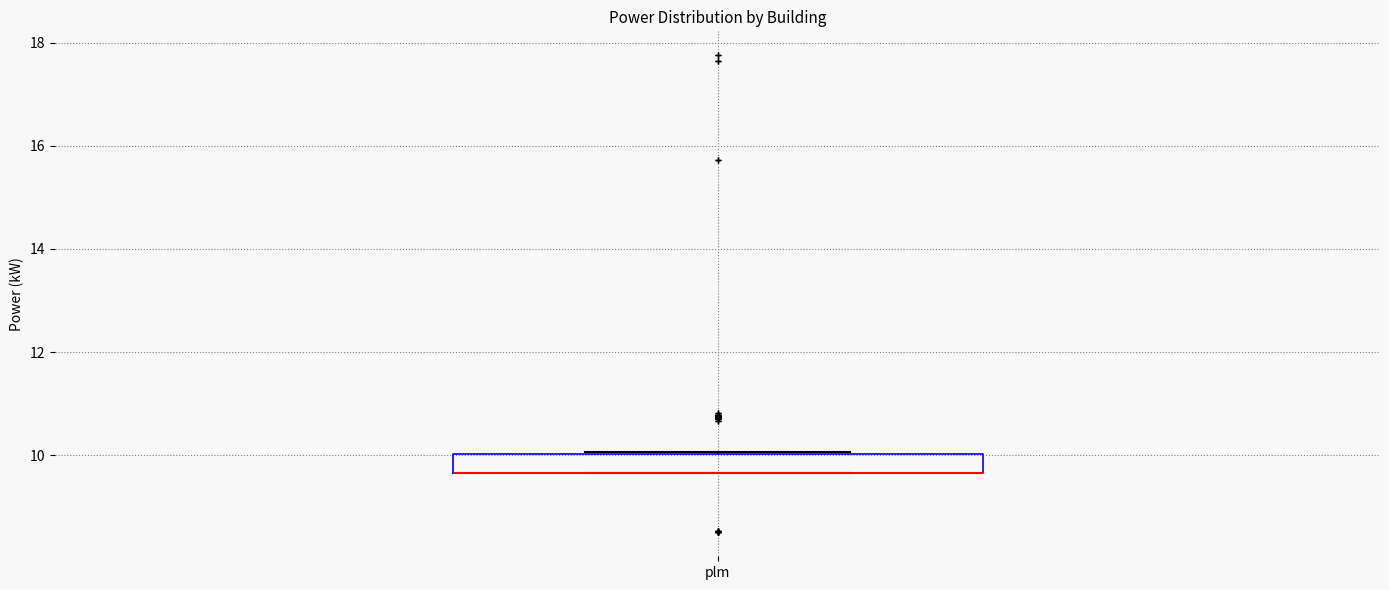

Read this box plot against the y-axis: the position of the median line, the range covered by the box, and the ends of both whiskers. The values are not printed on the chart, so give them approximately, as read against the axis.

median 9.6 (drawn on the box's lower edge), box 9.6 to 10.0, whiskers 9.6 to 10.0